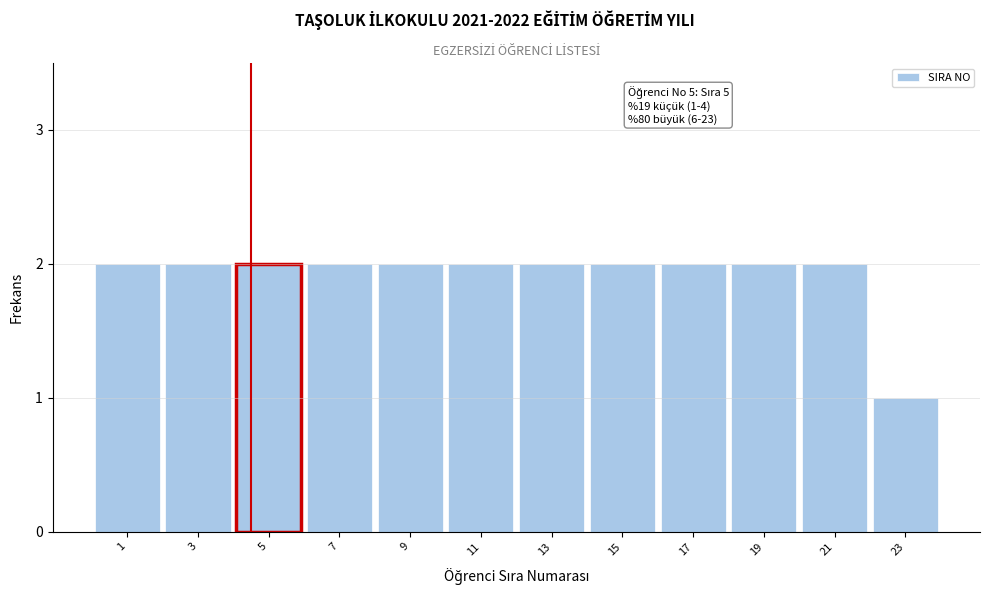

Reading right to left, extract all data points from this chart.

23=1	21=2	19=2	17=2	15=2	13=2	11=2	9=2	7=2	5=2	3=2	1=2